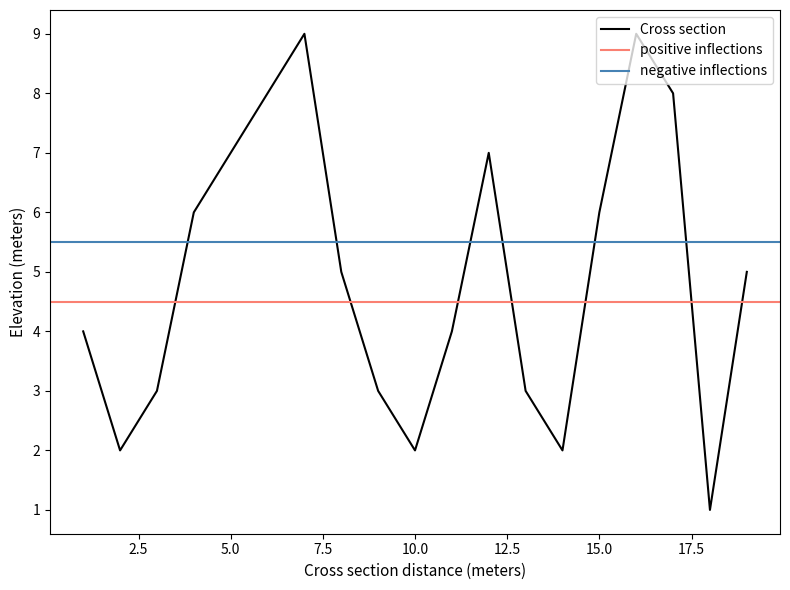

Is it true that col_2 equals 5 at 17?

False